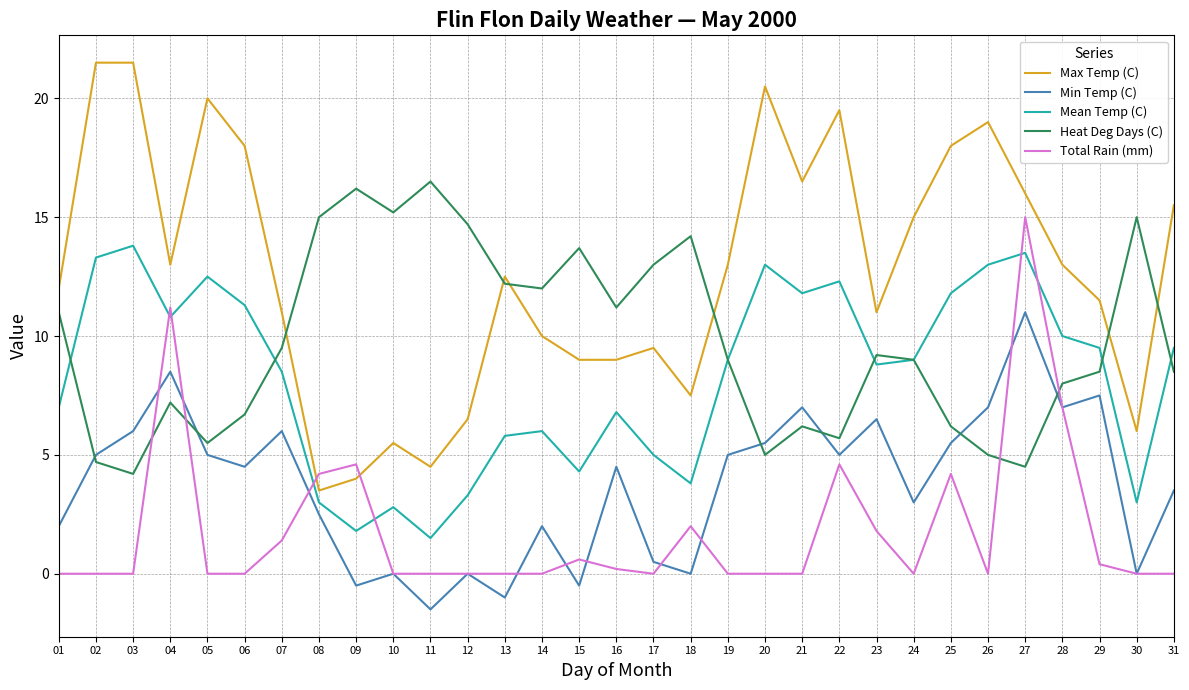

Count the number of data series in this chart.

5